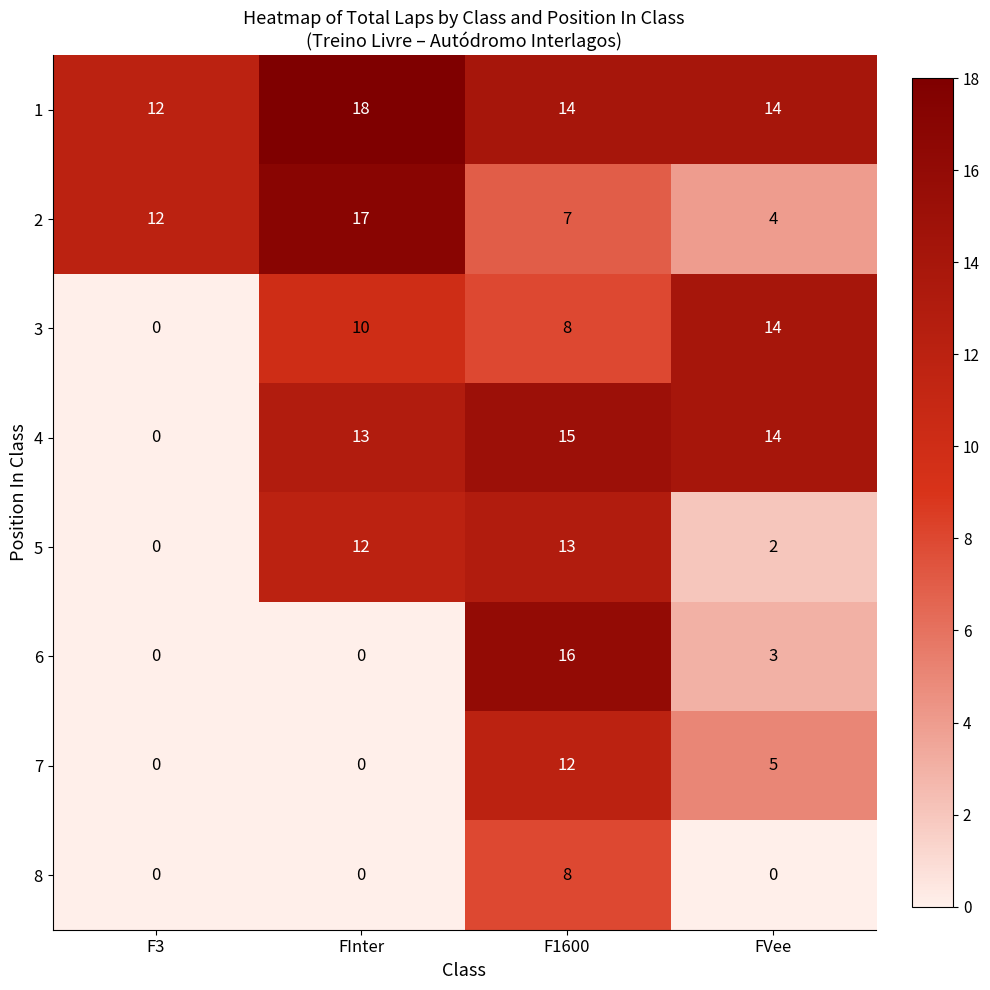

What is the approximate value of 6 at F1600?

16